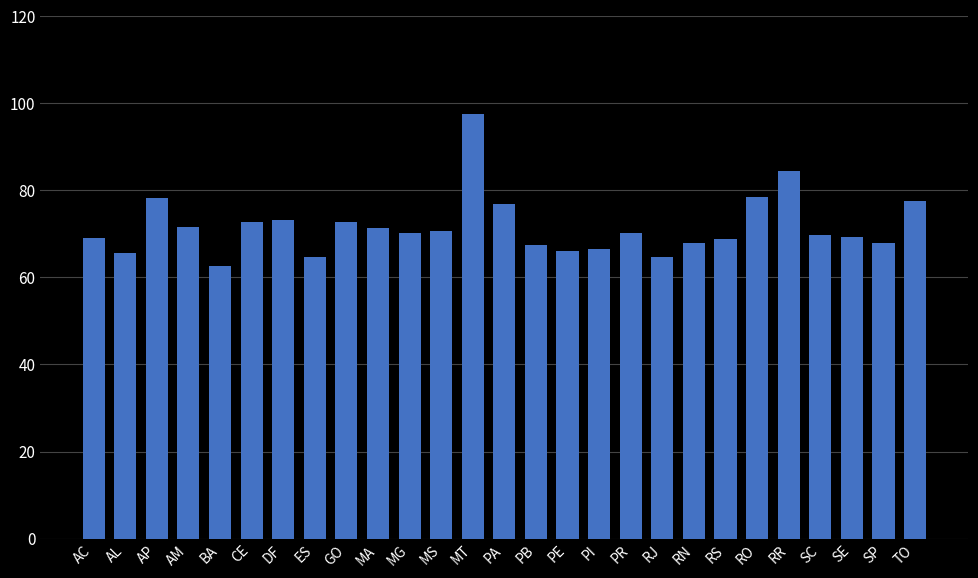

The value at PI is 36.7. True or false?

False